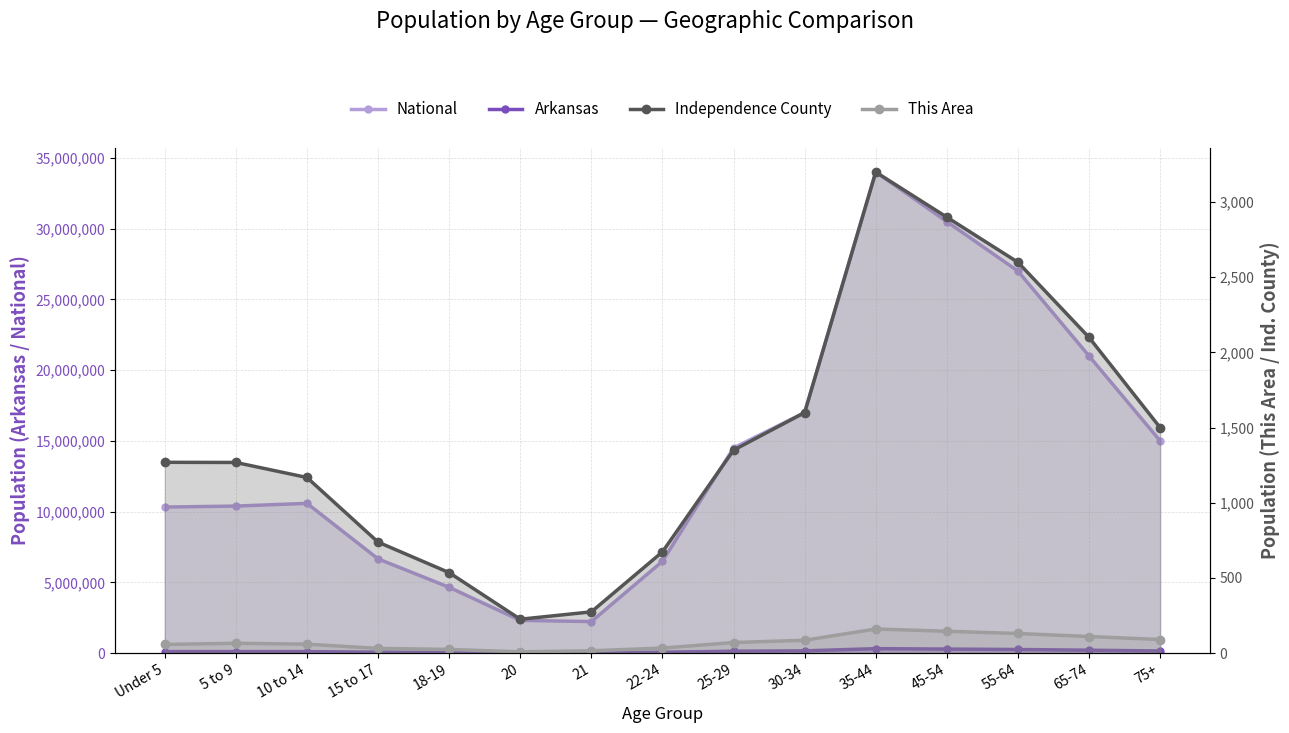

True or false: This Area and Independence County intersect in this chart.

False